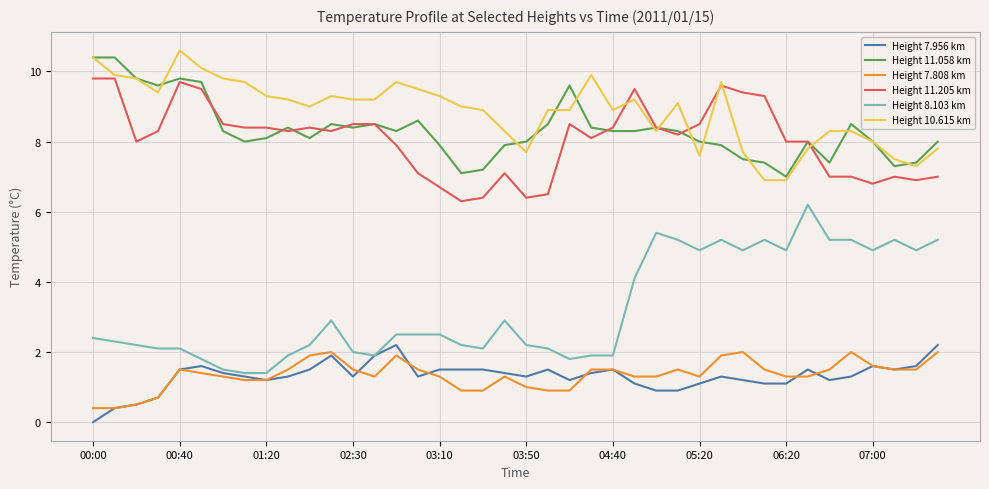

What is the maximum value shown in the chart?

10.6